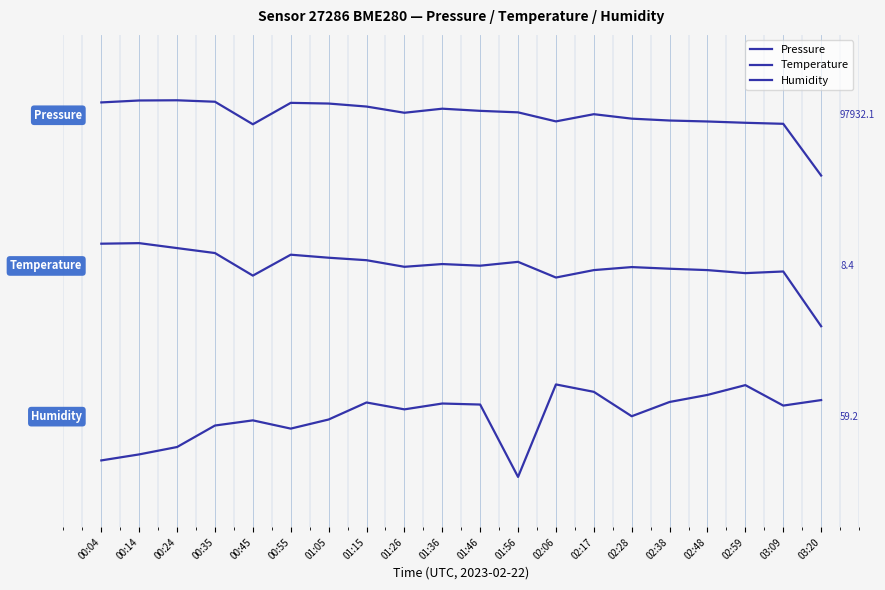

At which category does Humidity reach its first local peak?

00:45